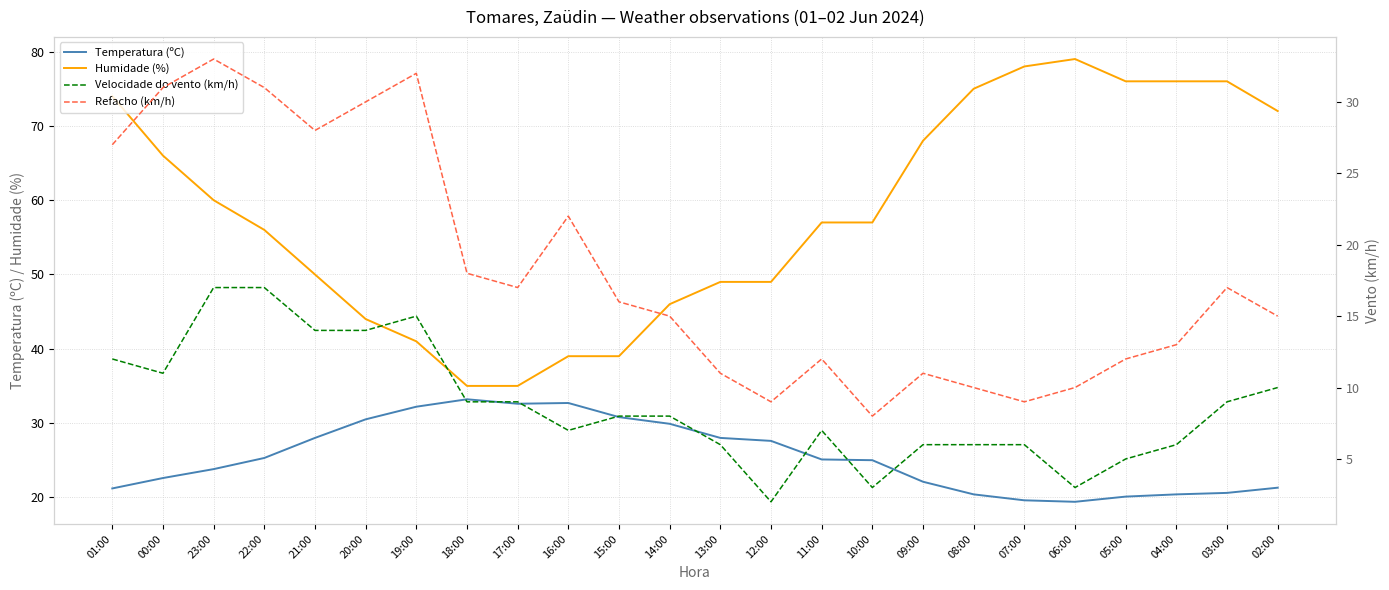

How many categories are shown in the chart?

24